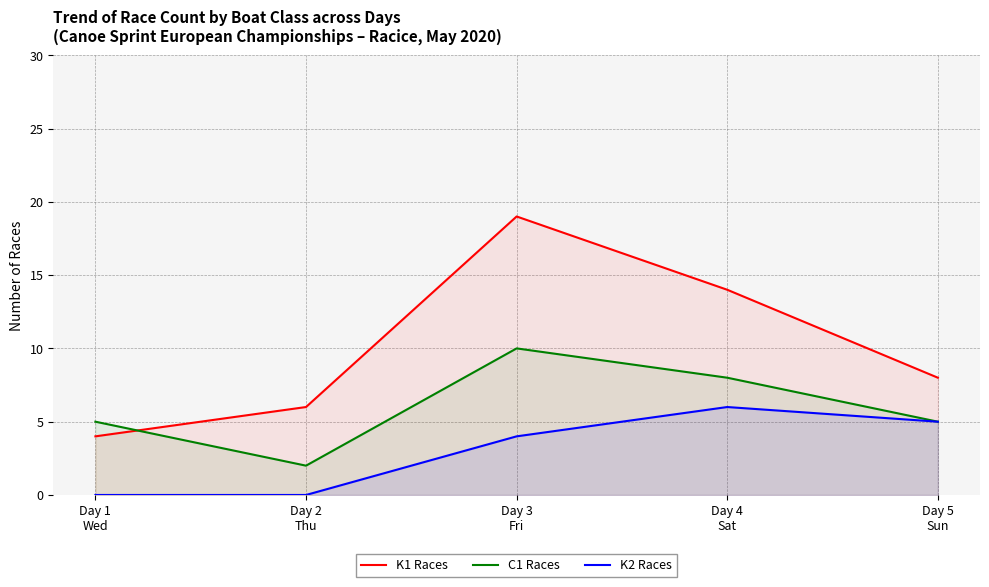

What is the greatest value displayed?

19